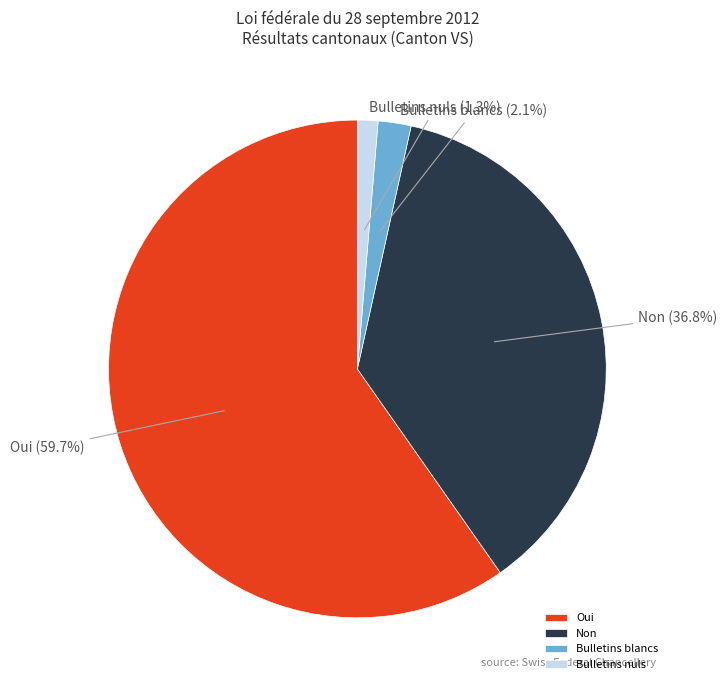

How many slices are in this pie chart?

4